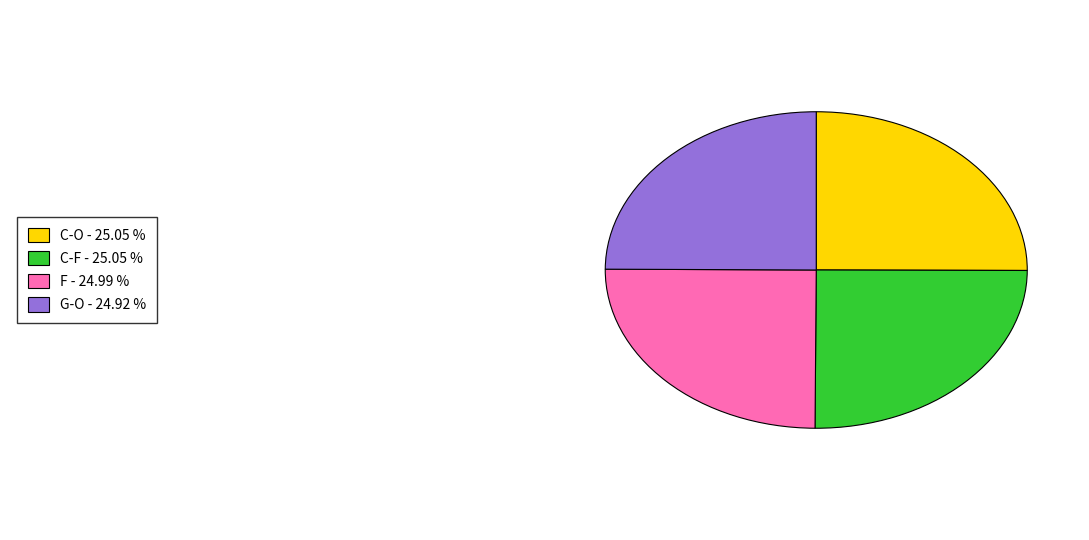

Does any single category account for the majority?

No